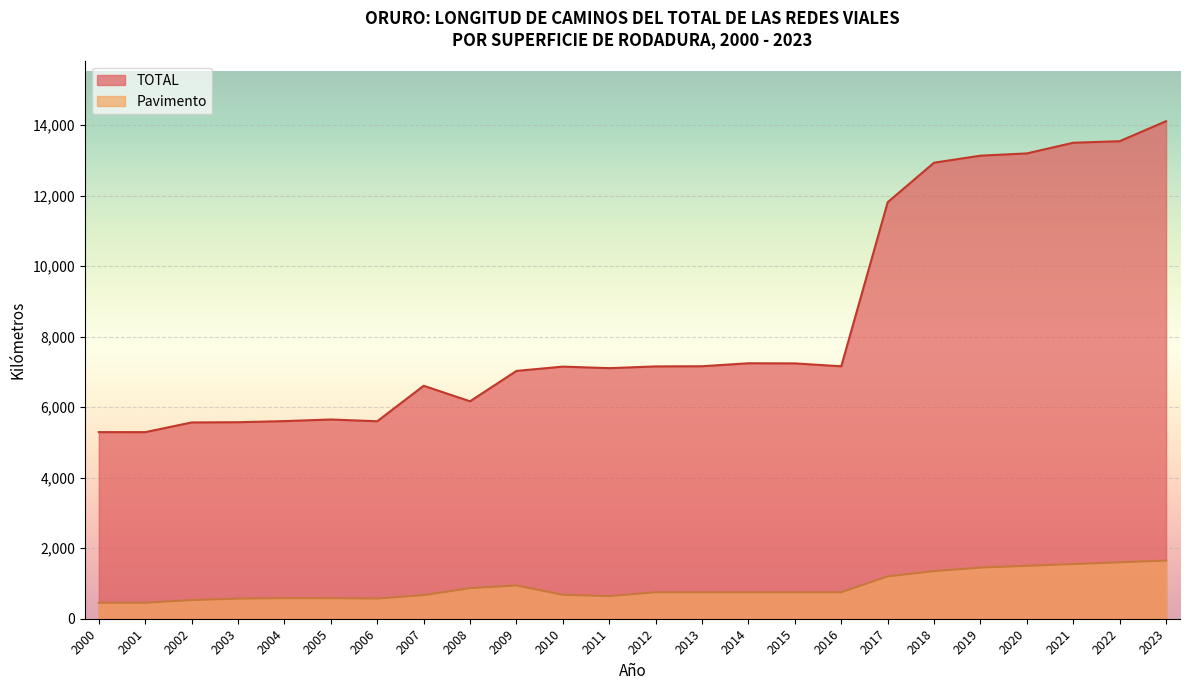

What is the average value of the Pavimento series?

900.1